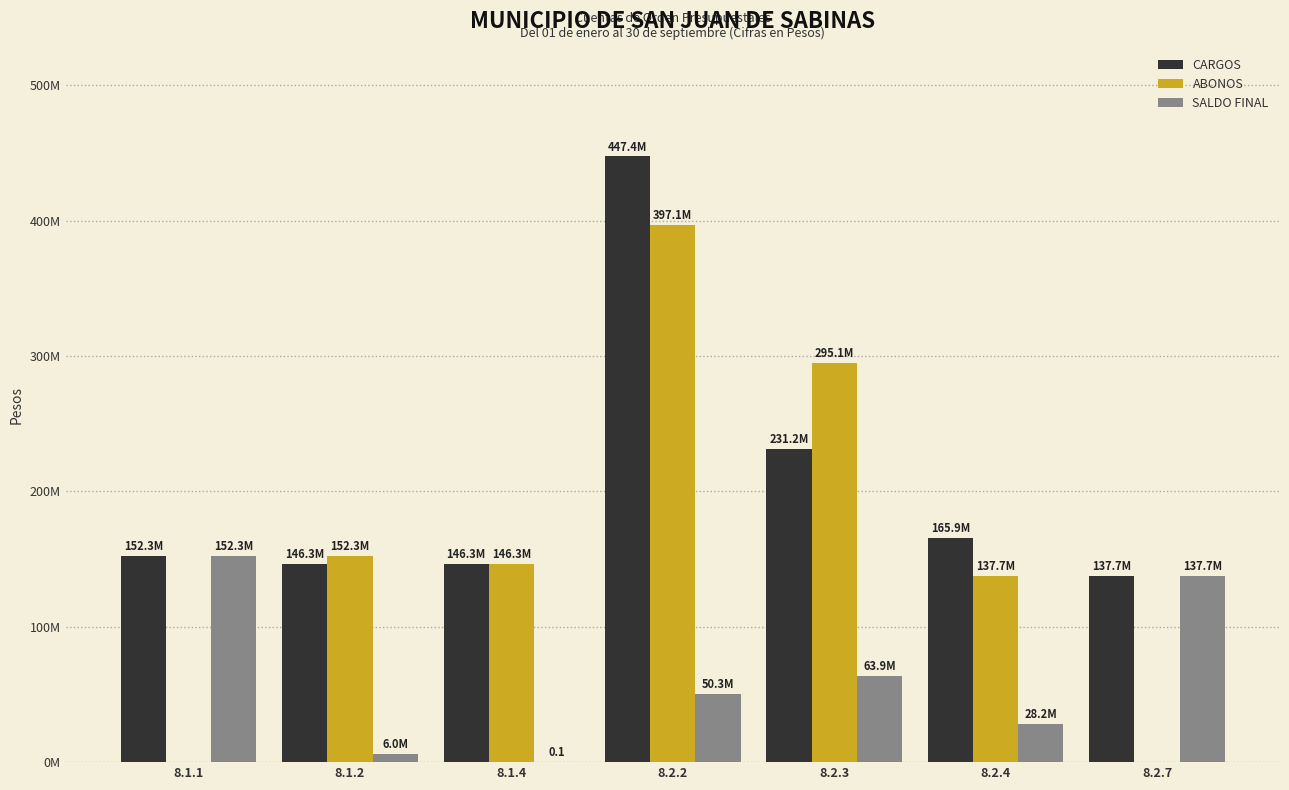

Are the bars horizontal?

No